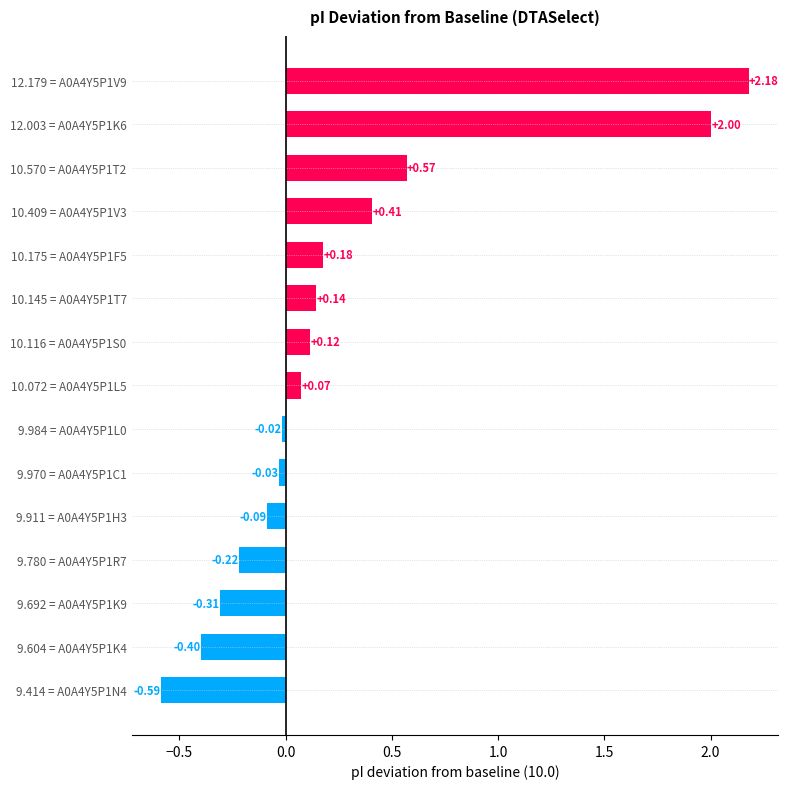

What is the average value?

0.3